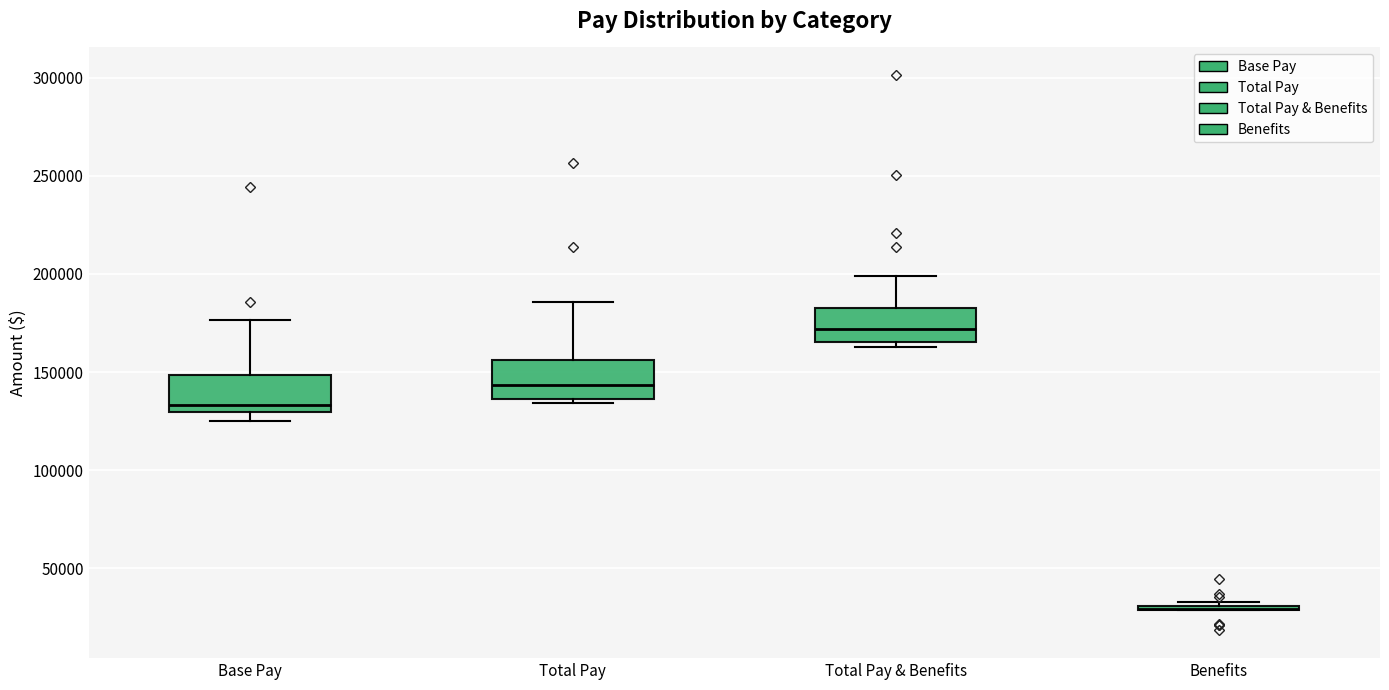

Where does the median line of the box for Total Pay & Benefits sit on the y-axis? The values are not printed on the chart, so give them approximately, as read against the axis.

170000